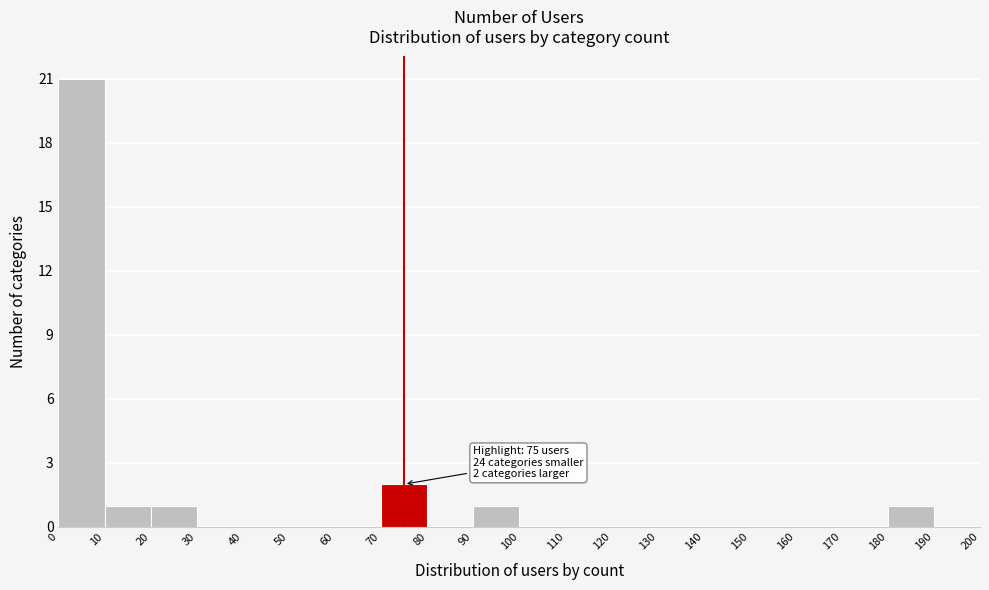

Over which range of the x-axis is the bar tallest?

0 to 10